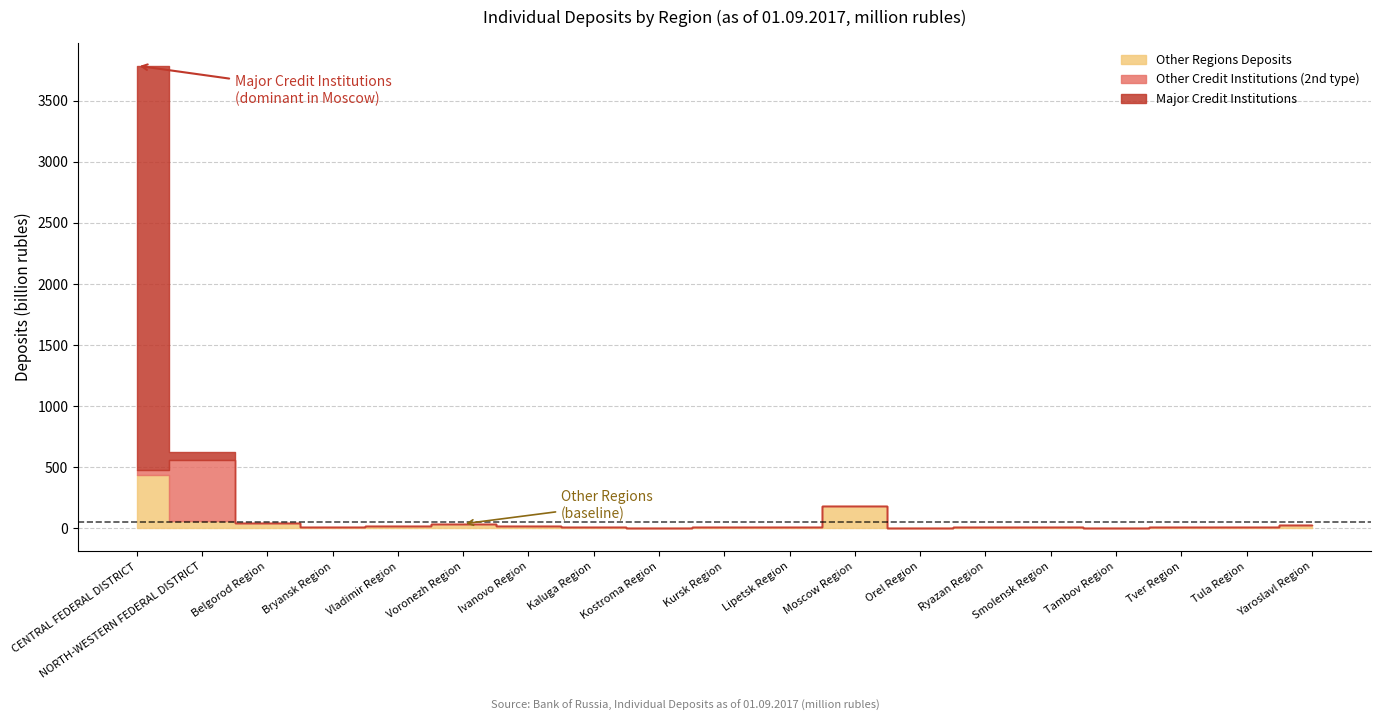

What is the spread (max minus min) of values at NORTH-WESTERN FEDERAL DISTRICT?

449439